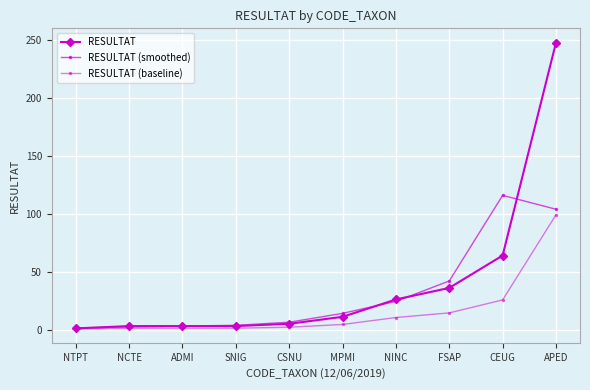

True or false: RESULTAT (baseline) has a value of 1.2 at ADMI.

True